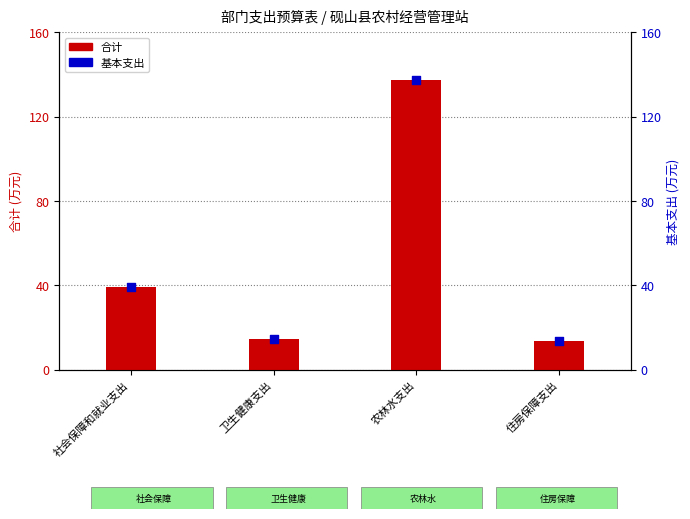

Which series contains the highest Y value?

合计